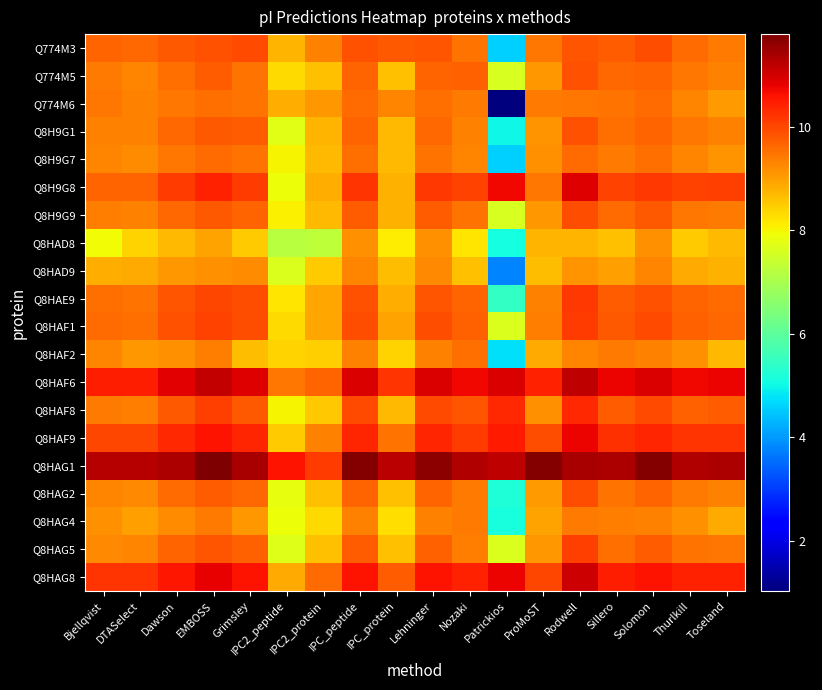

What is the minimum value shown in the chart?

1.0